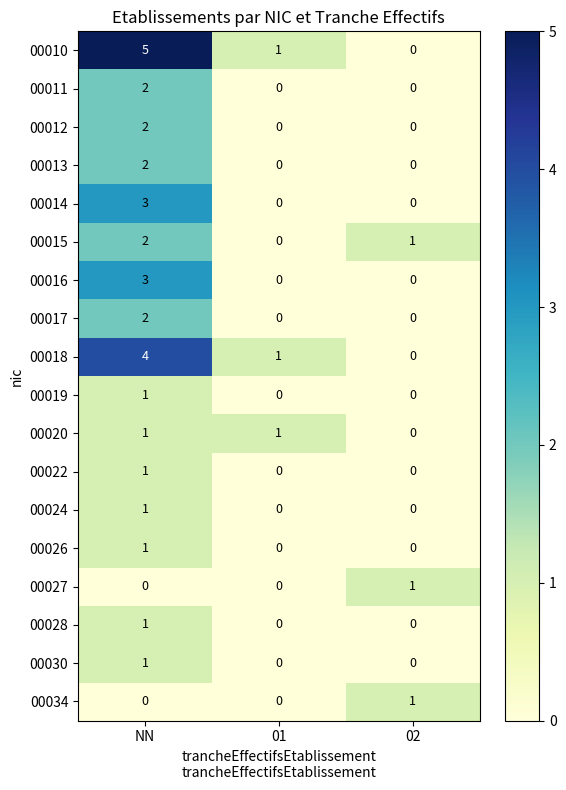

What is the sum of the 00016 values at NN and 02?

3